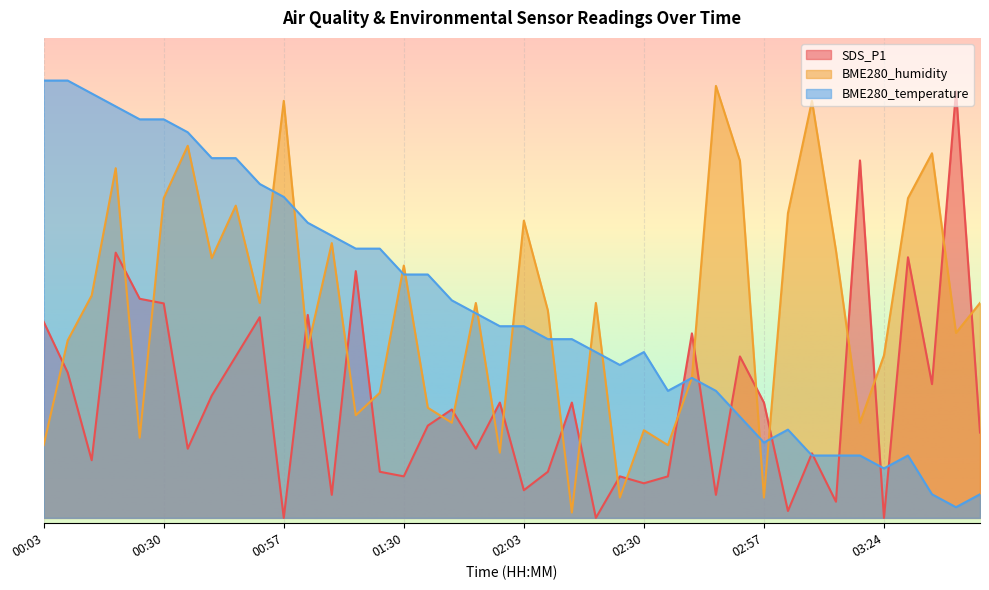

At which category is the sum across all series the highest?

00:20